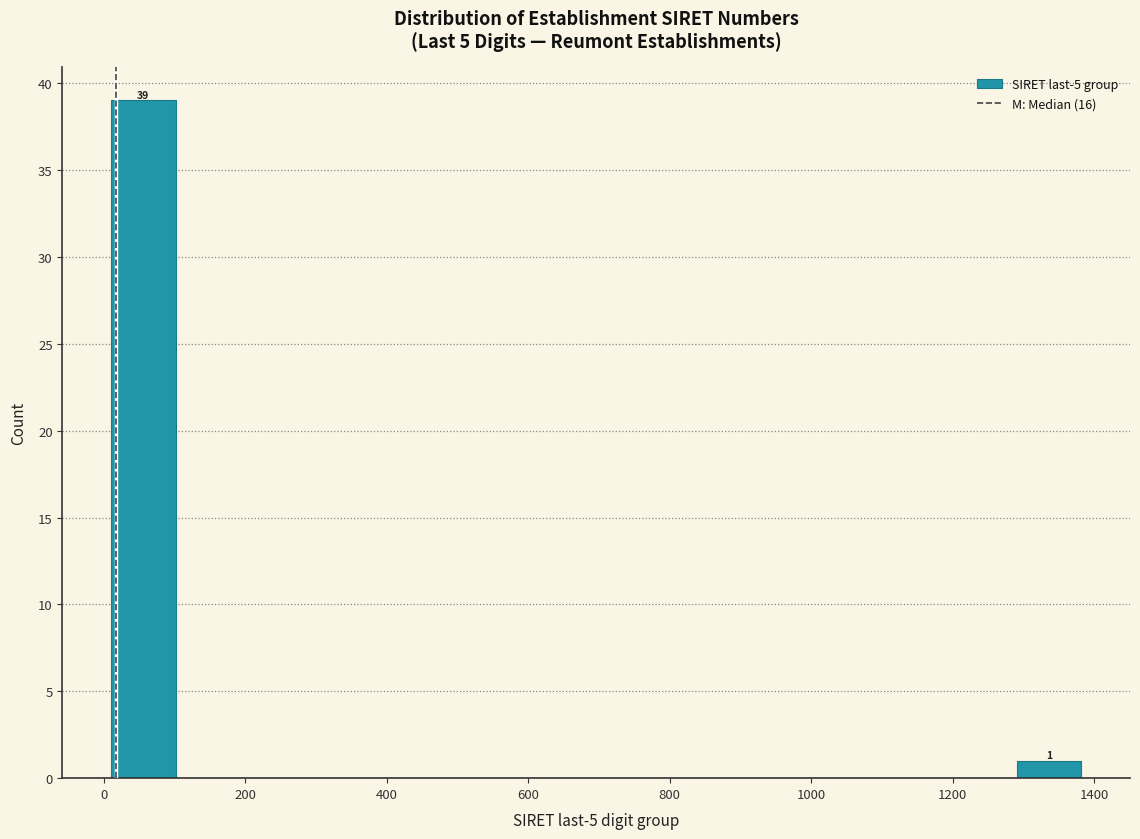

Which range on the x-axis has the tallest bar?

20 to 100